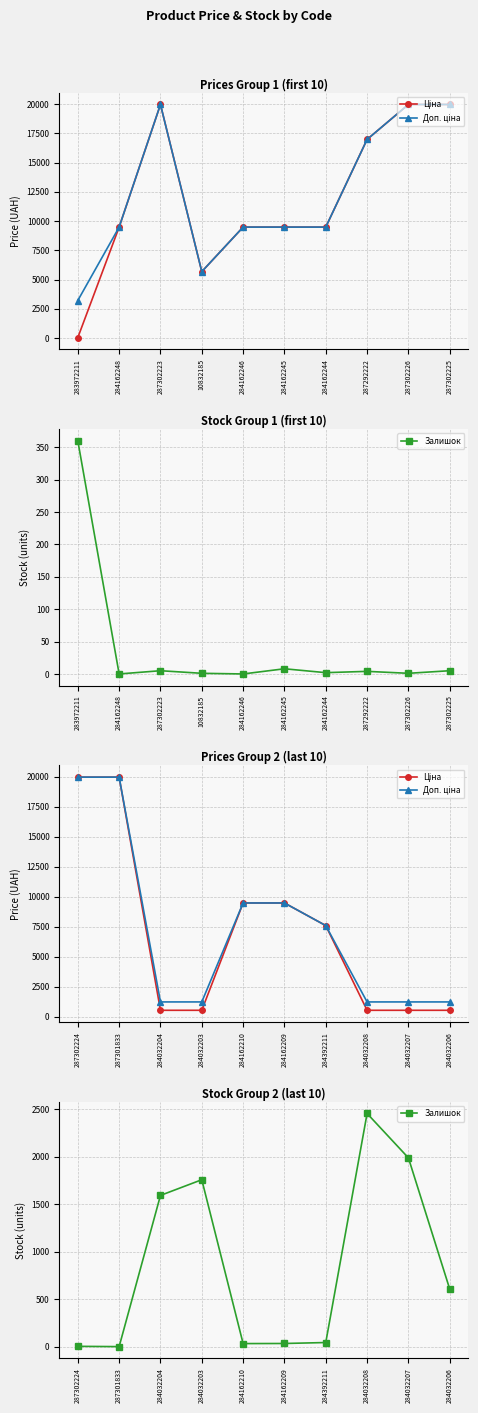

Which series has the largest total across all categories?

Доп. ціна